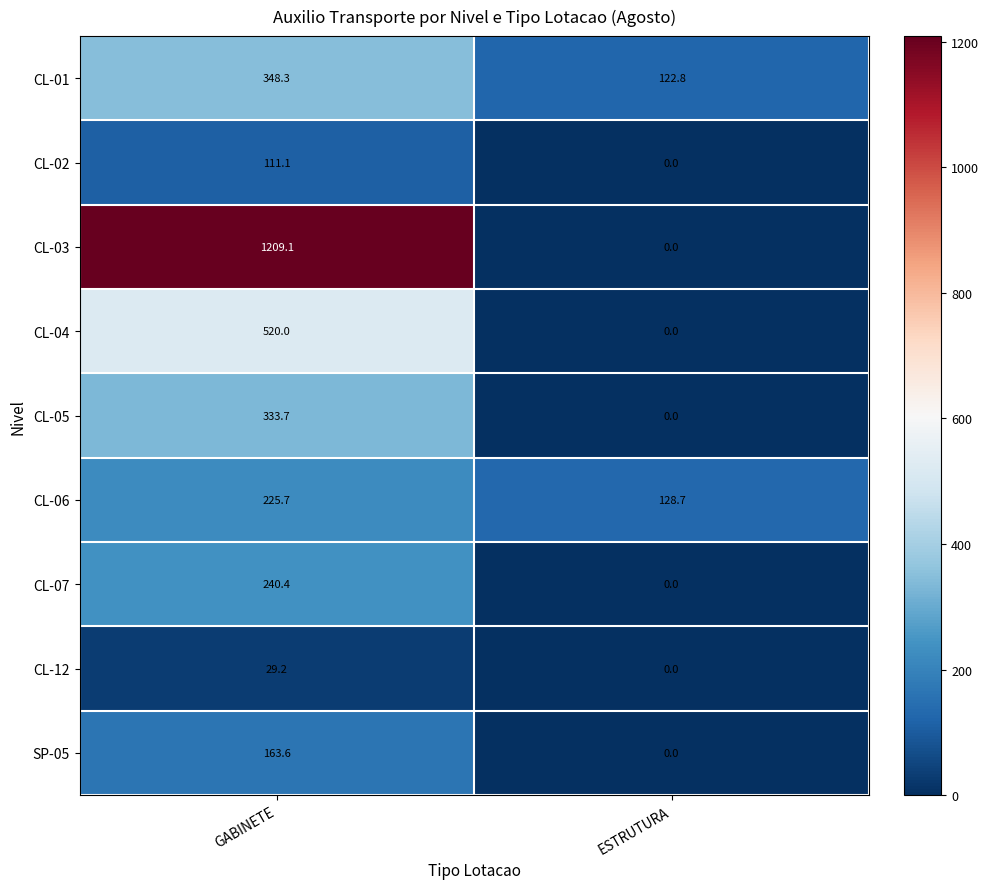

At which label does CL-02 first exceed 111?

GABINETE